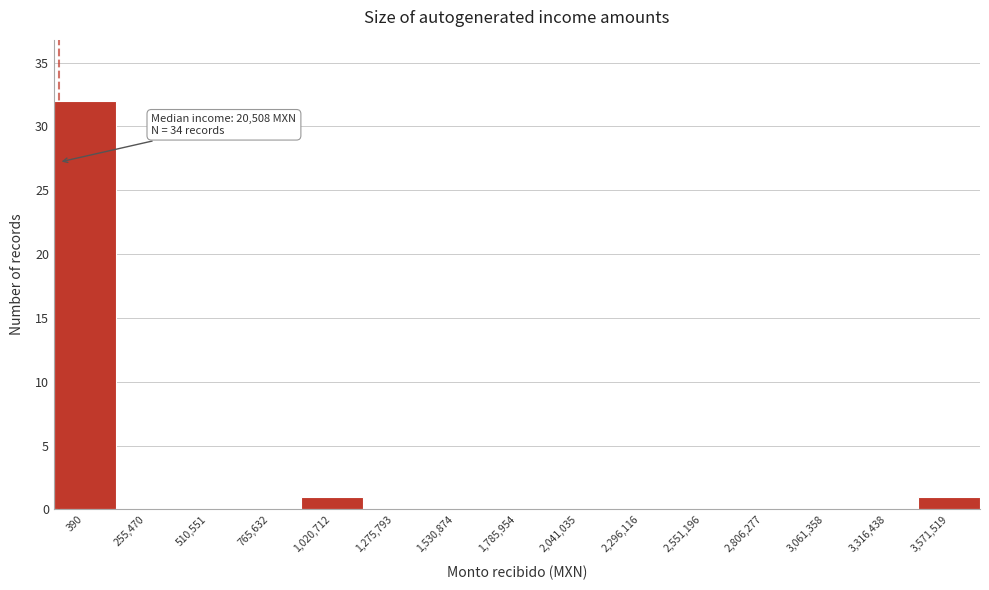

Reading left to right, list all the values displayed in this chart.

390=32	255,470=0	510,551=0	765,632=0	1,020,712=1	1,275,793=0	1,530,874=0	1,785,954=0	2,041,035=0	2,296,116=0	2,551,196=0	2,806,277=0	3,061,358=0	3,316,438=0	3,571,519=1